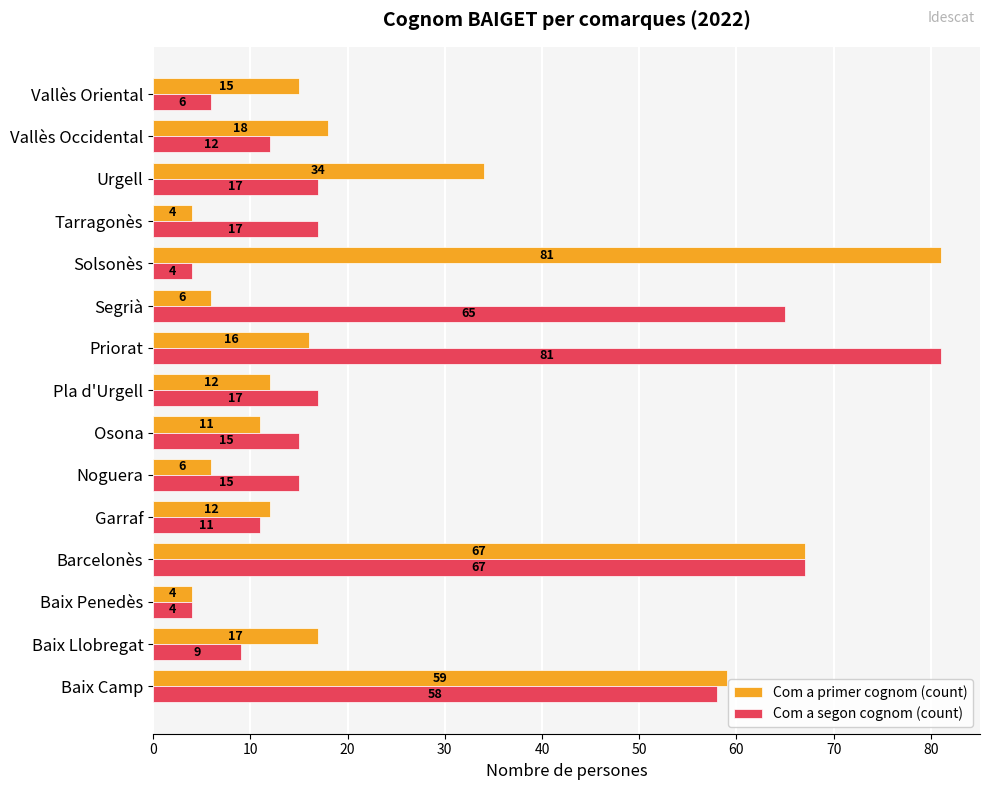

What is the difference between the maximum and second lowest values in the Com a segon cognom (count) series?

77